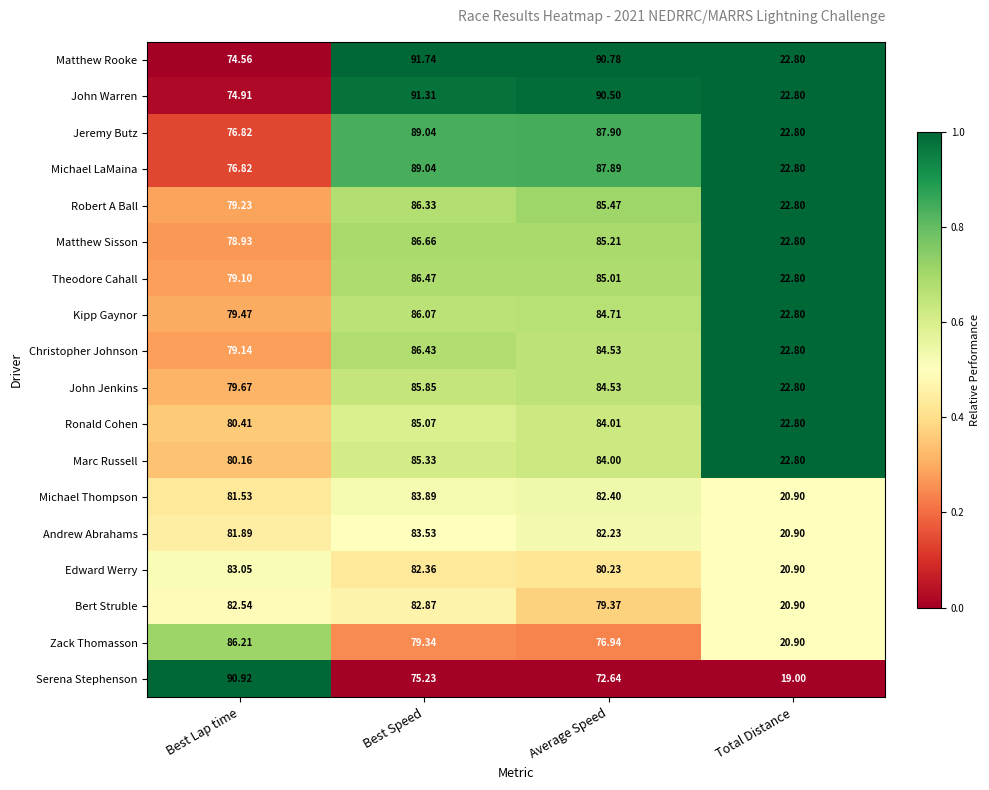

At which label is Marc Russell closest to 54?

Best Lap time